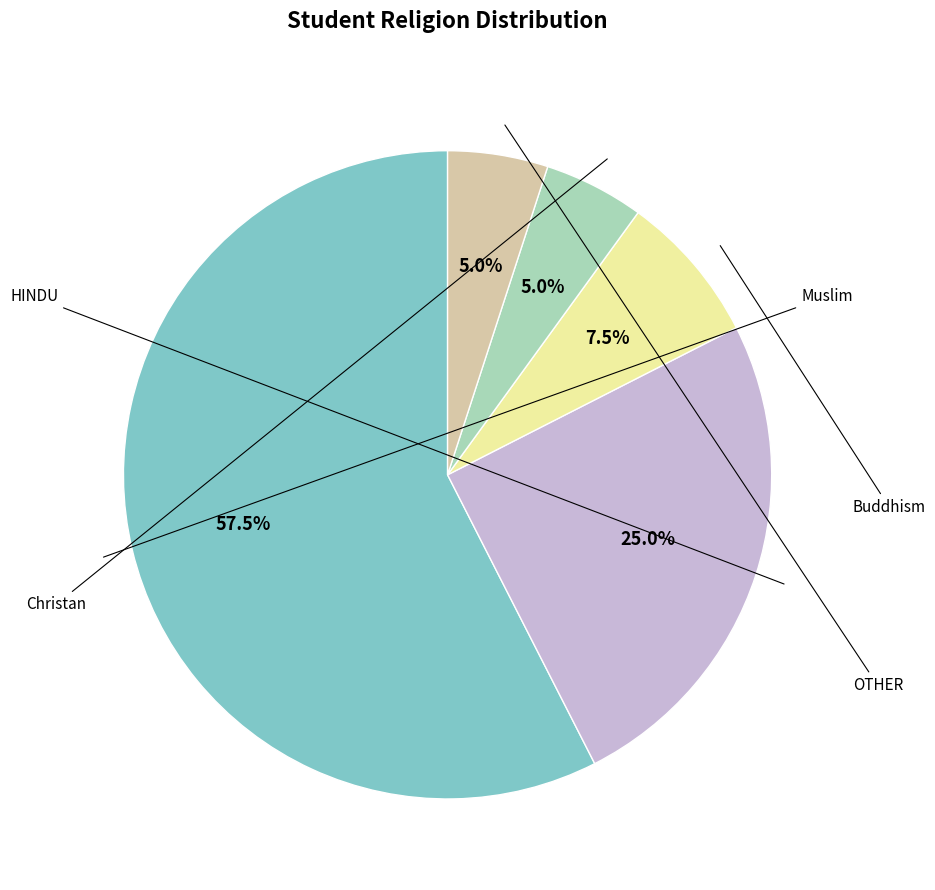

Is there any slice that represents more than half of the pie?

Yes